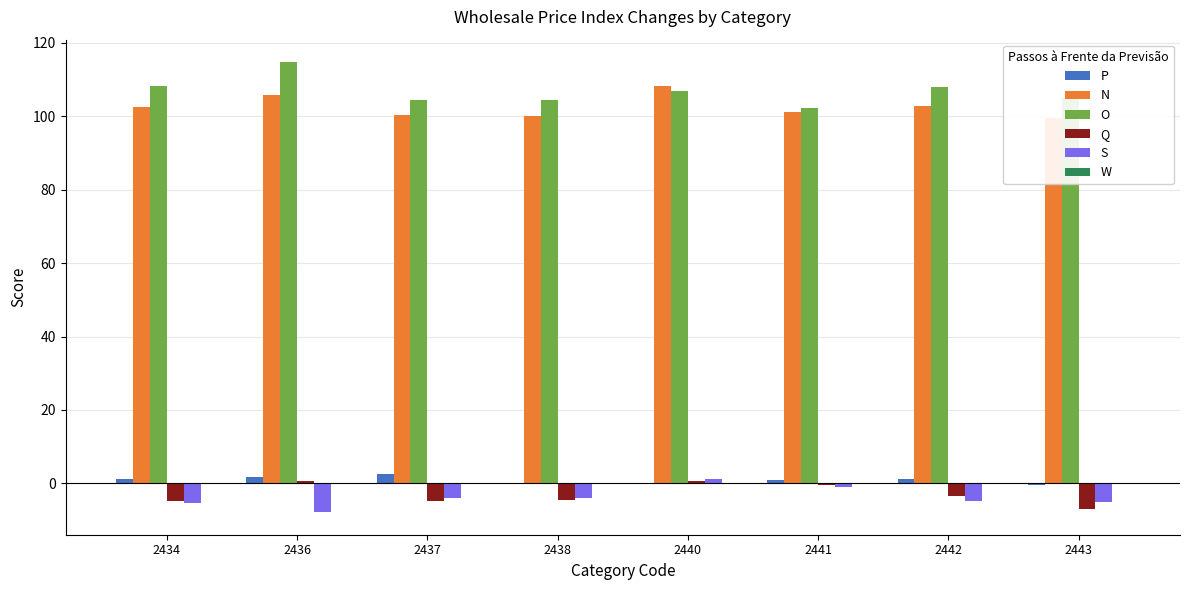

Which series has the largest total across all categories?

O